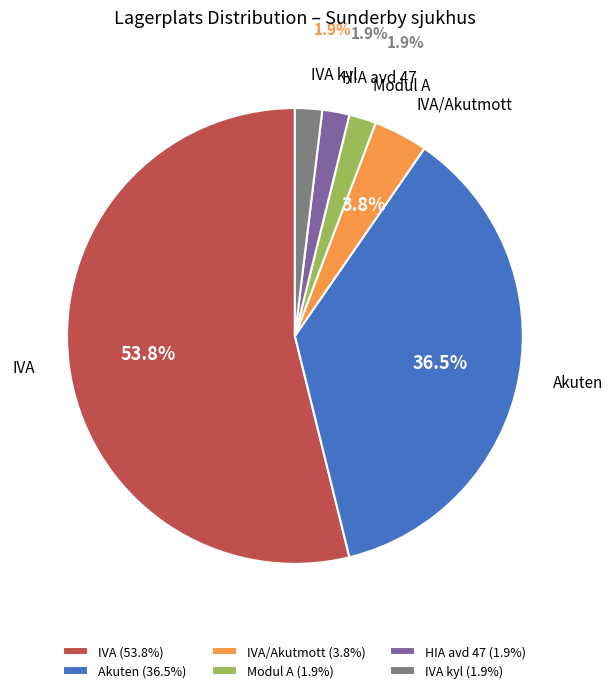

Which category accounts for the majority?

IVA